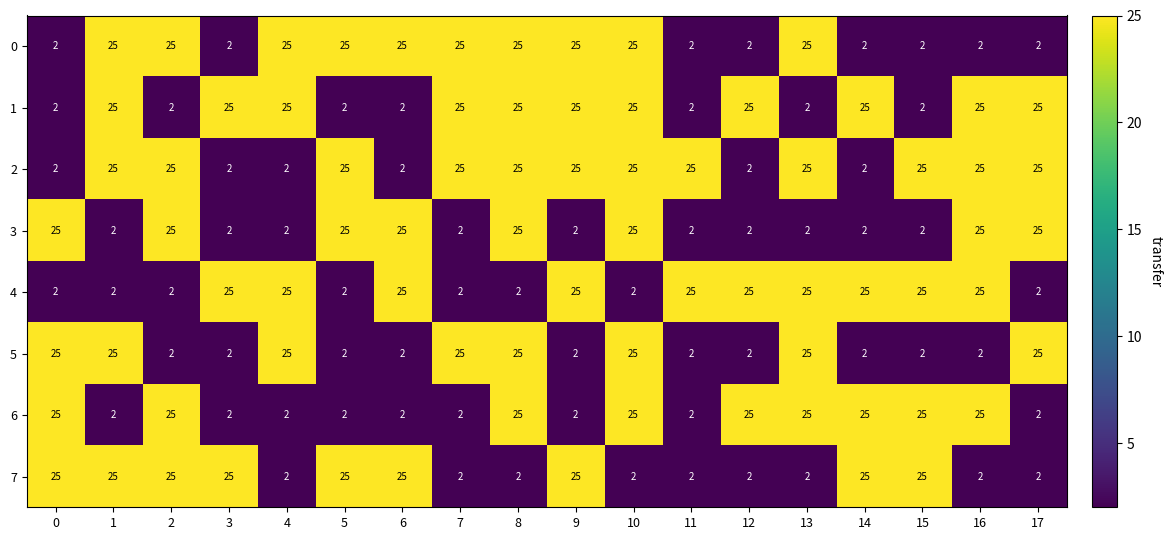

What is the spread (max minus min) of values at 2?

23